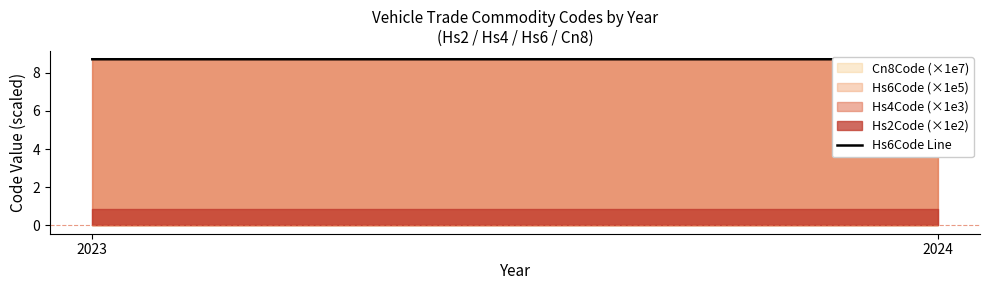

Is it true that the value at 2023 is 11.7?

False